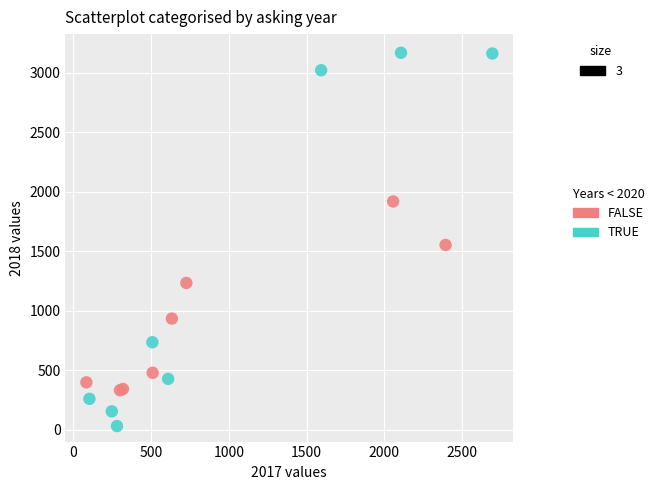

Which series reaches the maximum Y coordinate?

TRUE